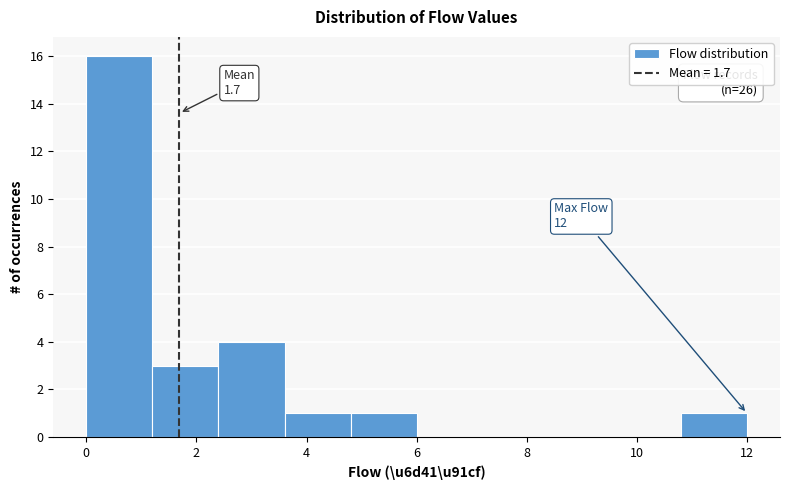

Over which range of the x-axis is the bar tallest?

0.0 to 1.2